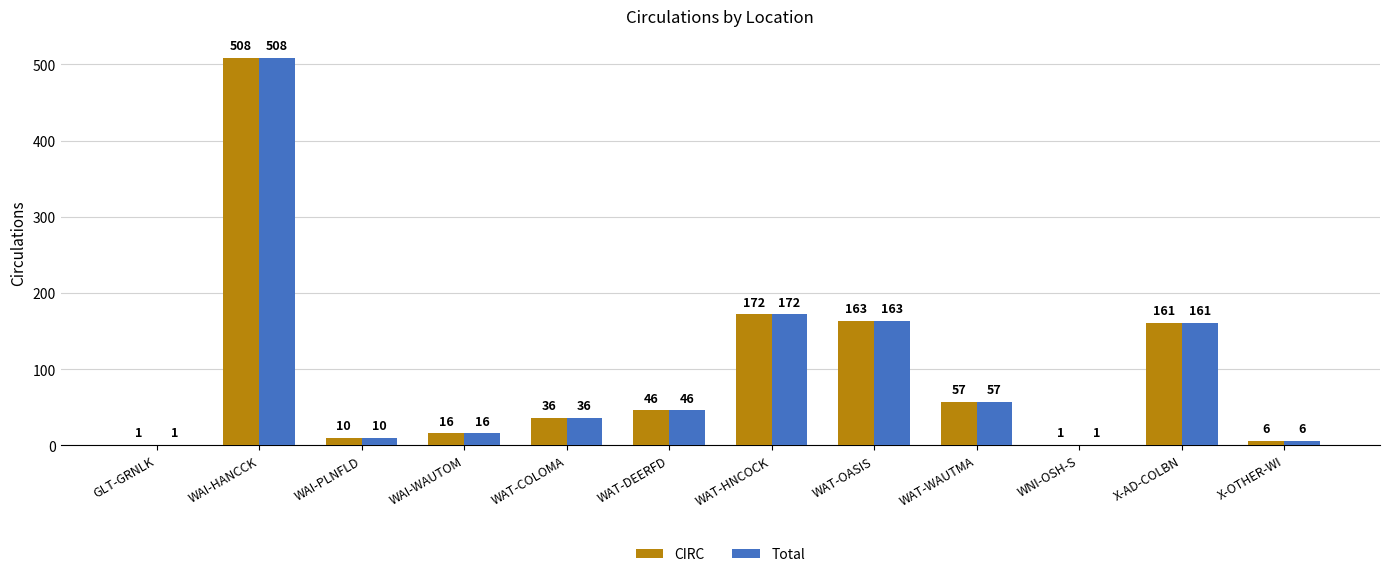

How many series are shown in this chart?

2